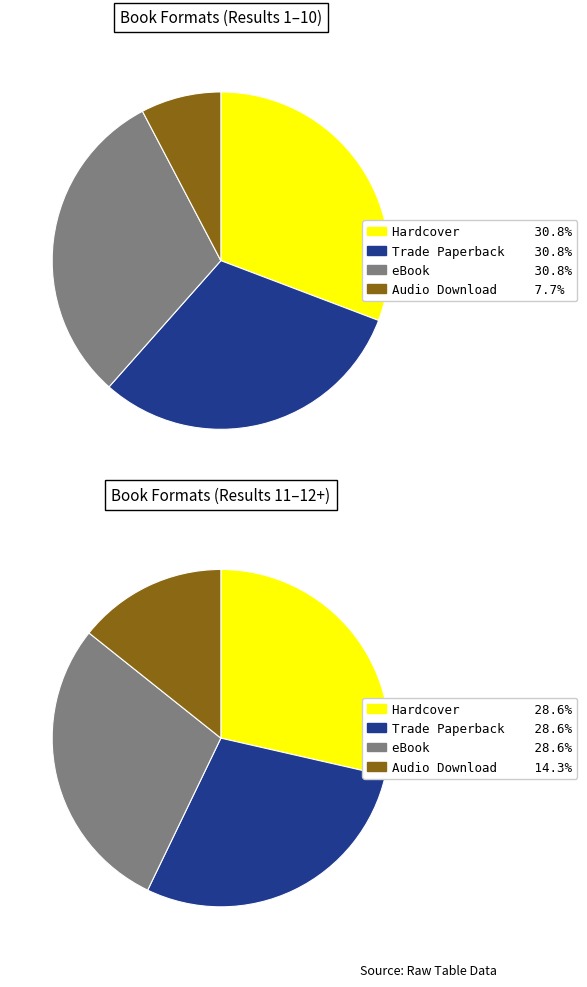

Combined, do Audio Download and Hardcover account for over 50%?

No